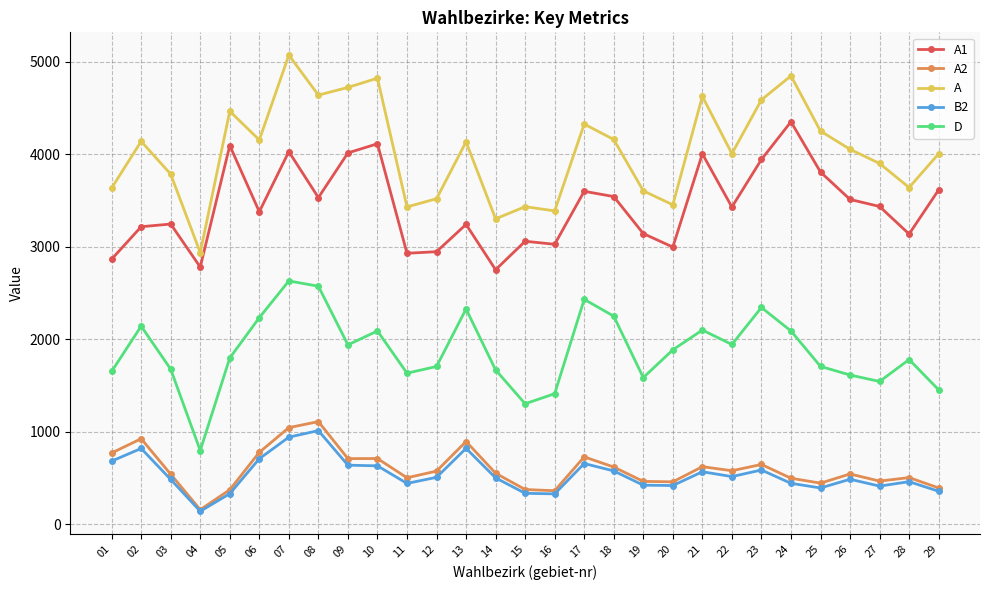

True or false: D has more than 2 points higher than both neighbors.

True